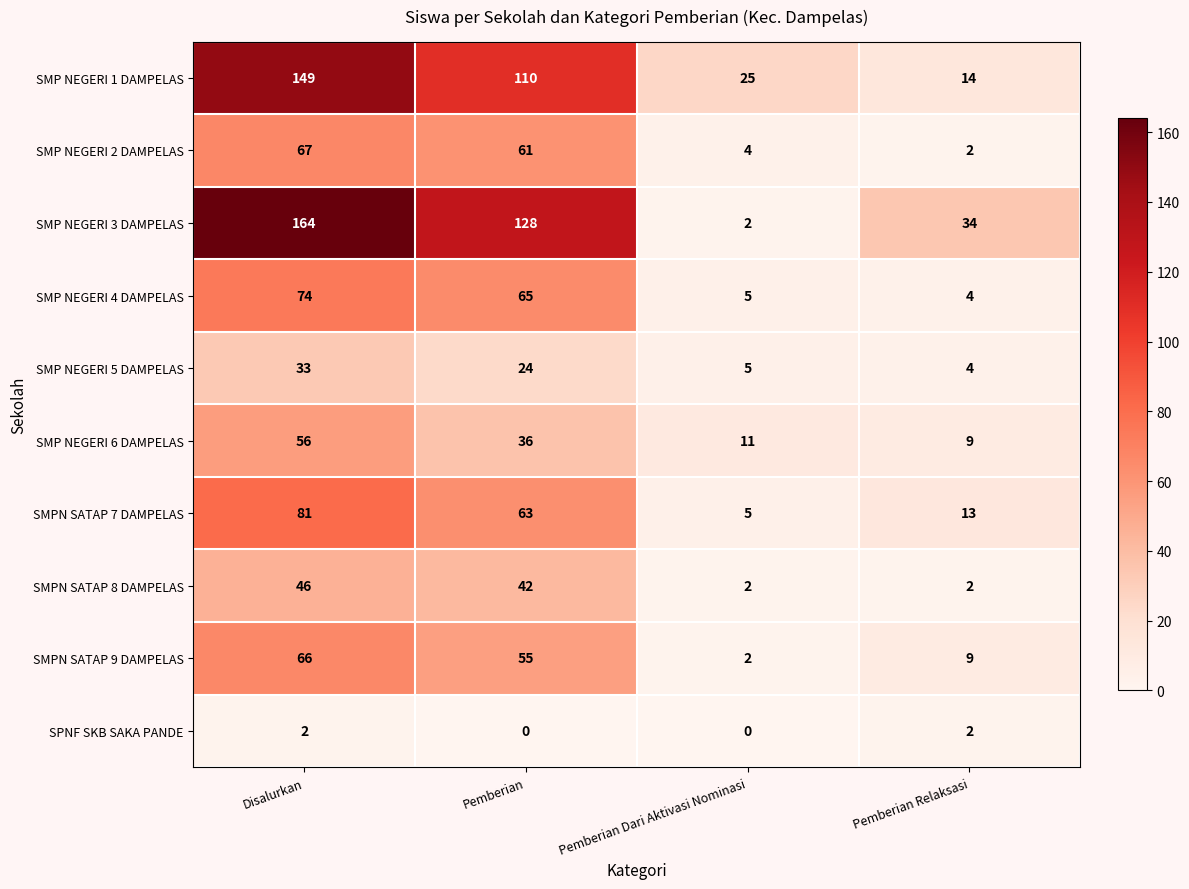

Which series has the largest total across all categories?

SMP NEGERI 3 DAMPELAS